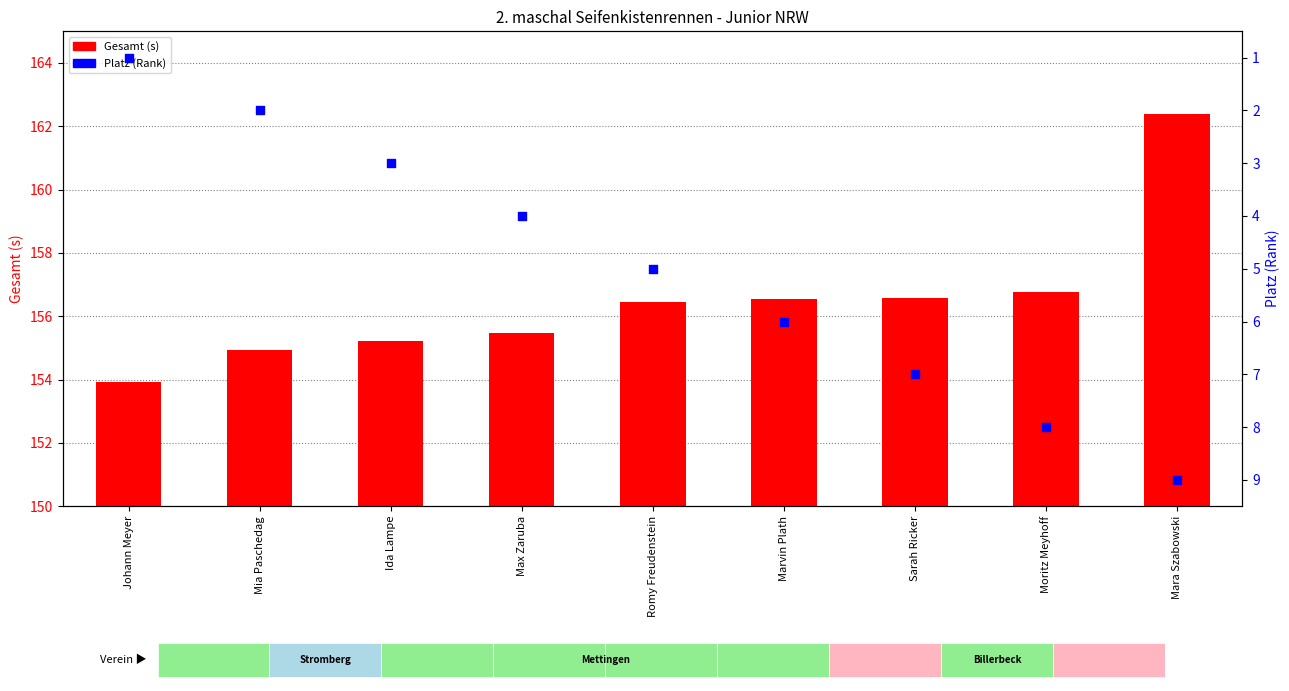

What is the total value across all series at Sarah Ricker?

163.6